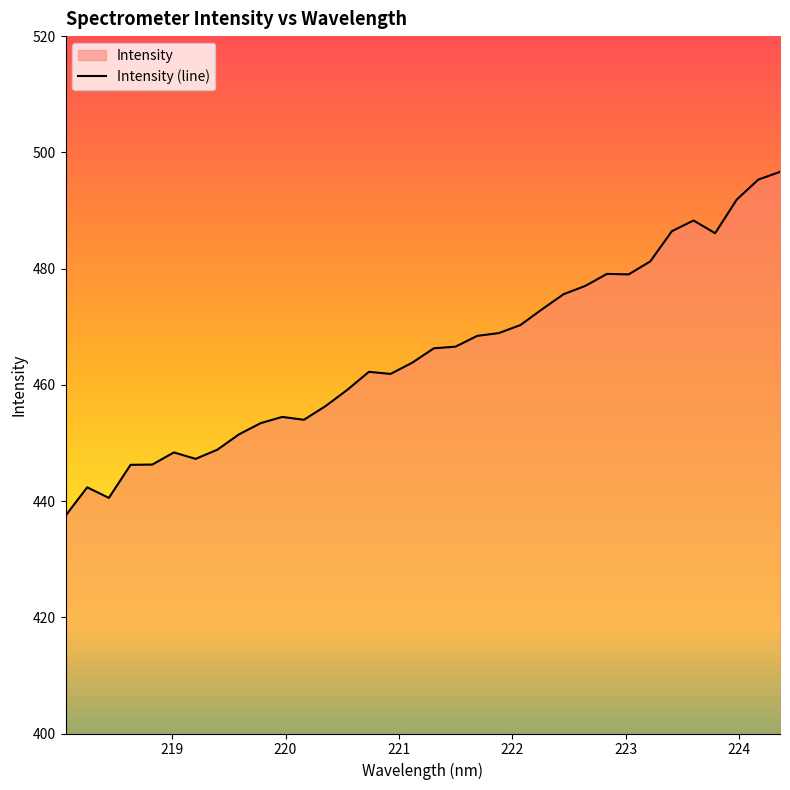

What is the greatest value displayed?

496.6